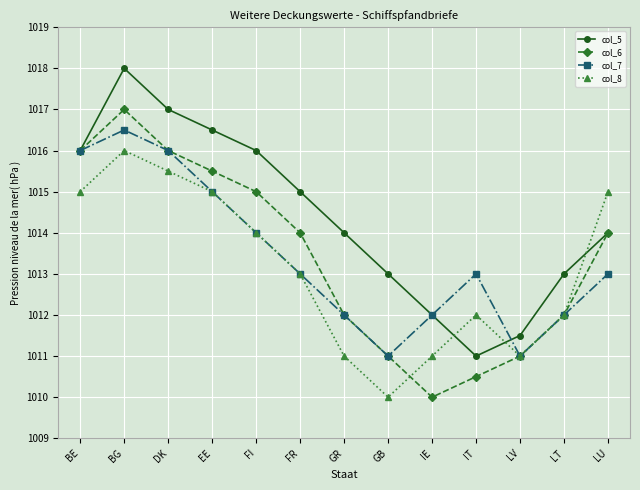

What is the difference between the highest and lowest values at DK?

1.5